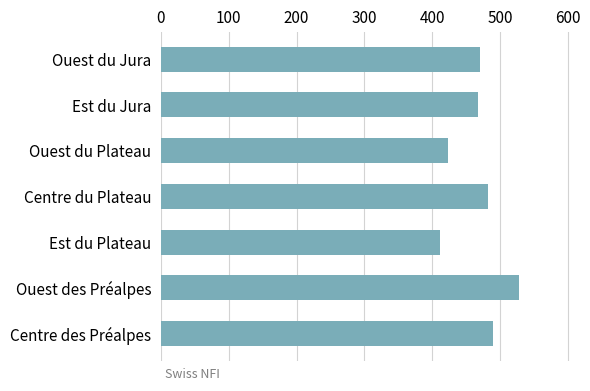

At which category does the chart reach its minimum across all series?

Est du Plateau